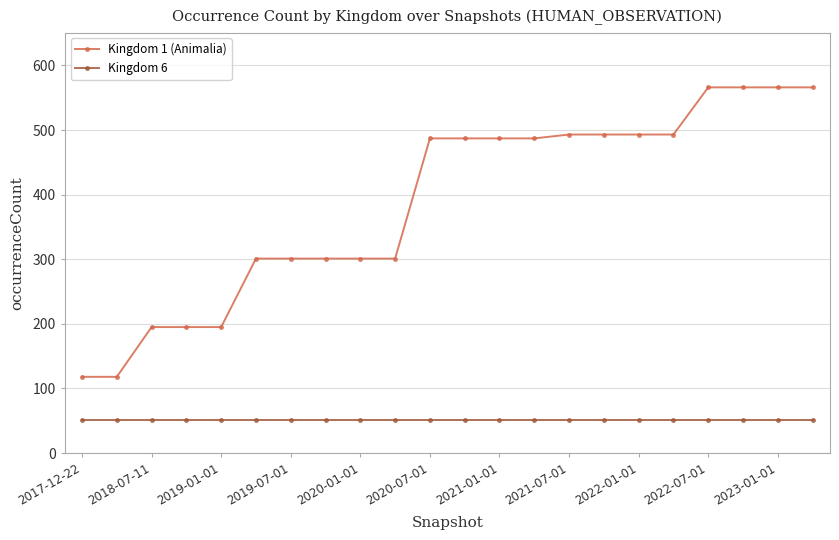

What is the smallest value displayed?

51